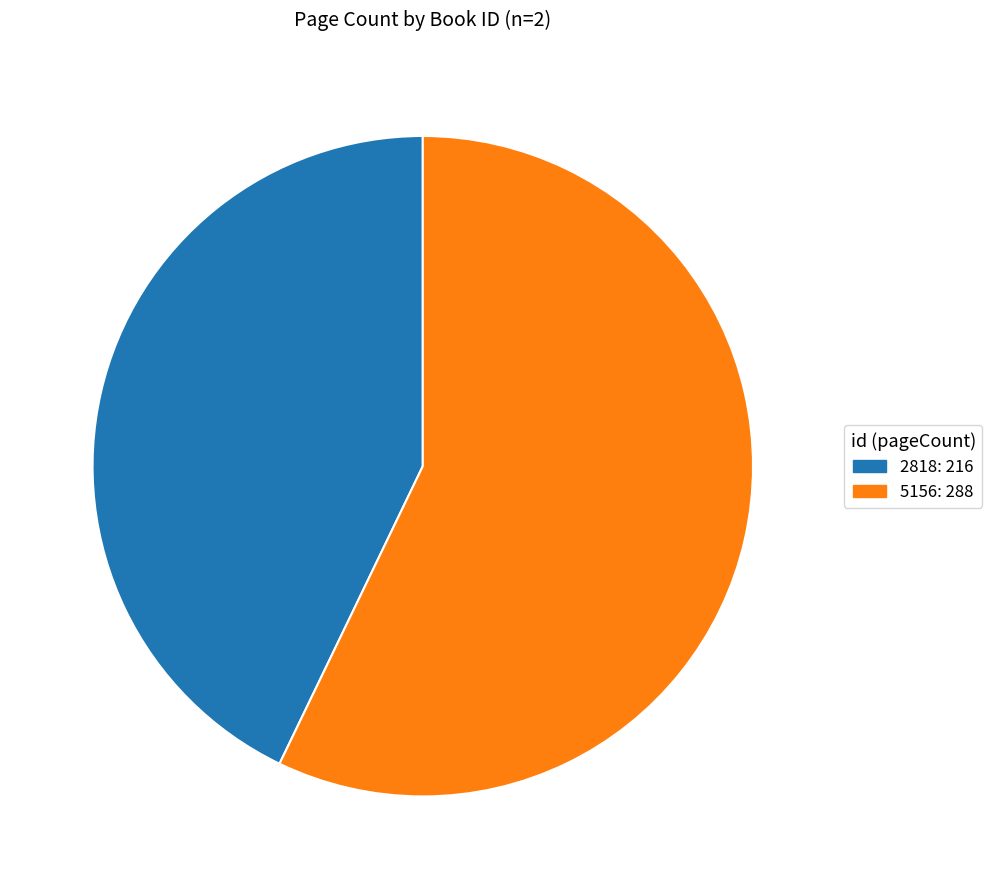

Approximately how many times larger is the value at 5156: 288 compared to 2818: 216?

1.3